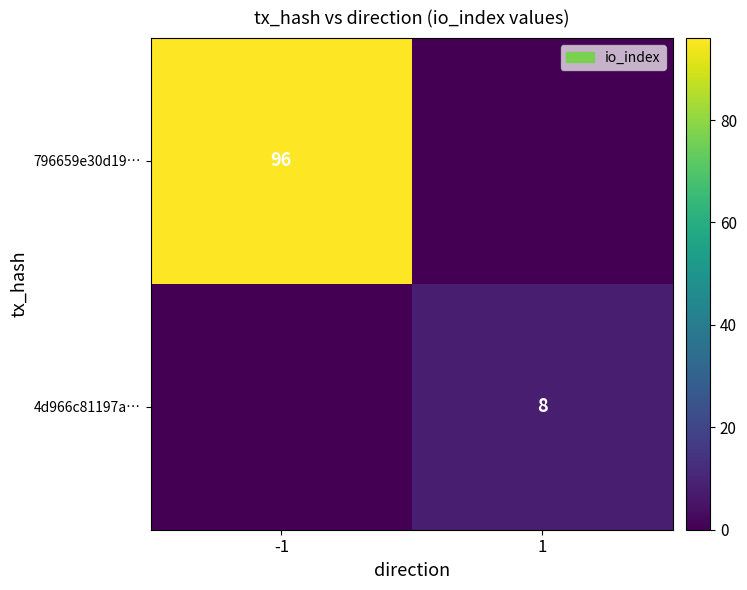

Which category has the lowest value across all series?

1